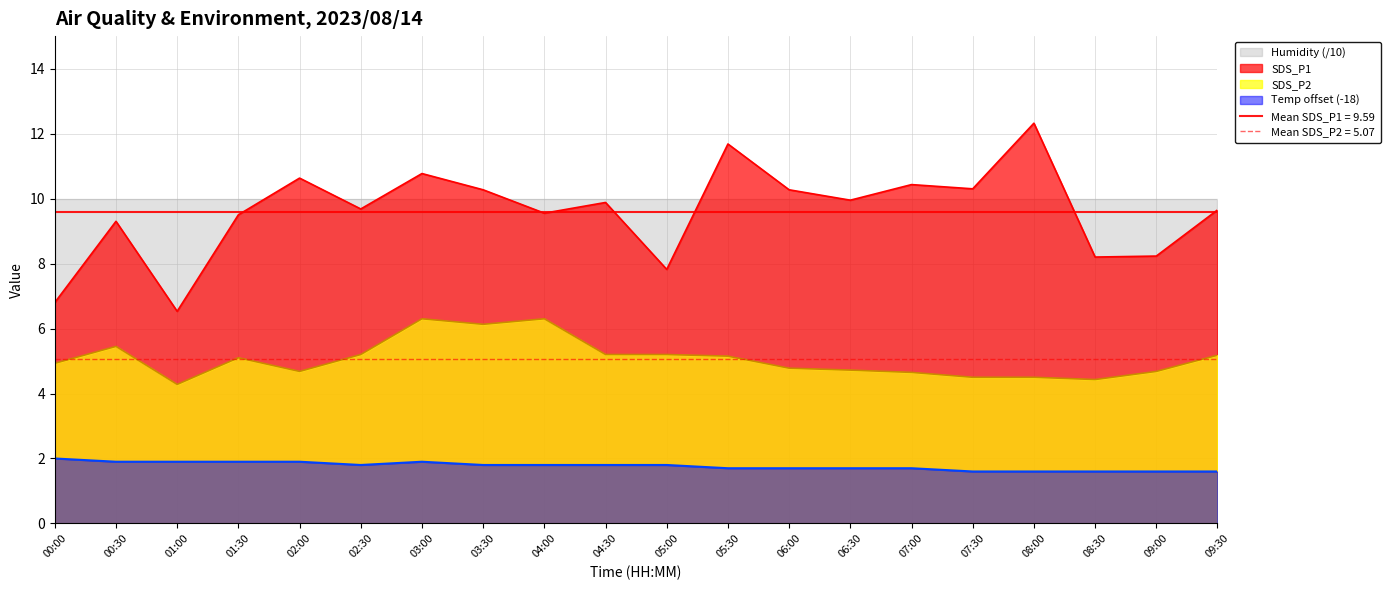

In SDS_P2, how many points are lower than both neighbors (excluding endpoints)?

4